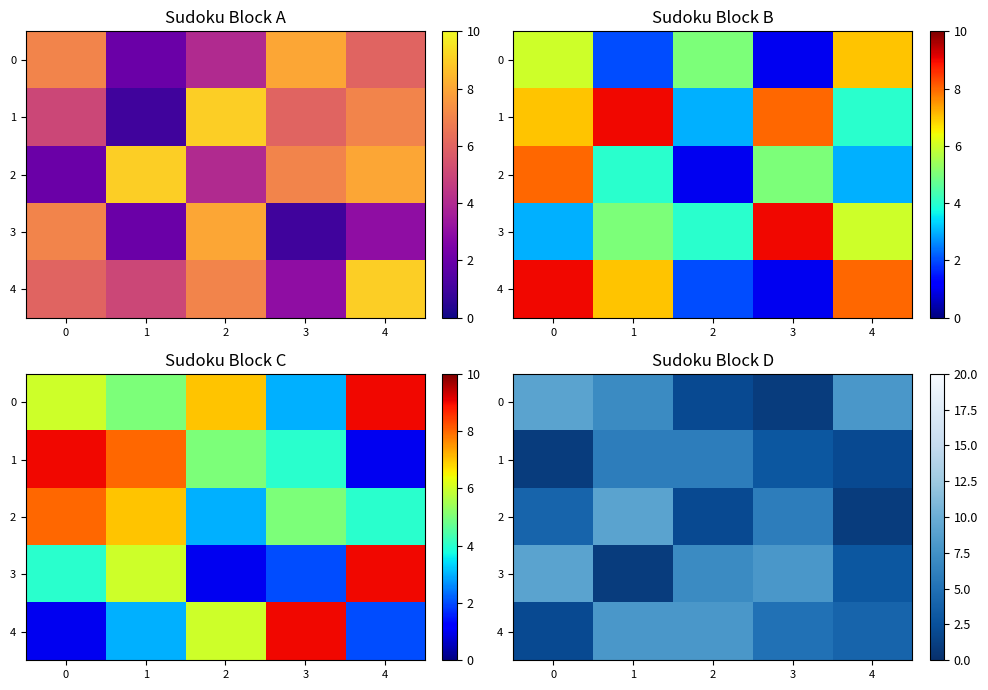

True or false: 1 has a value of 1 at 0.

True